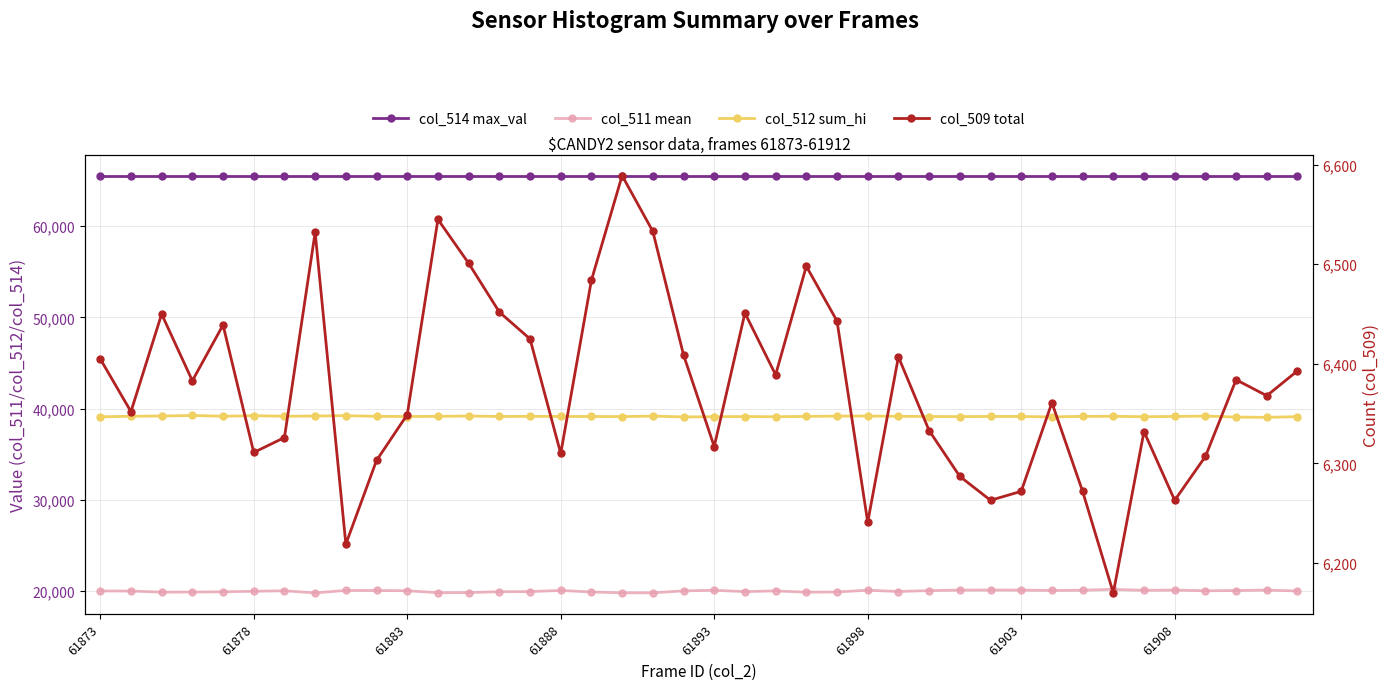

Is this an area chart (filled region under the line)?

No